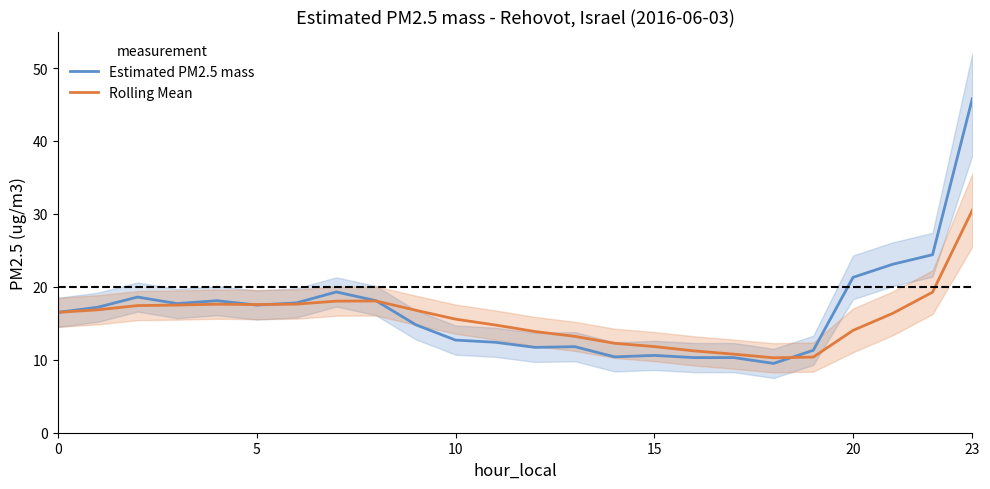

At which label does Estimated PM2.5 mass reach its peak?

23